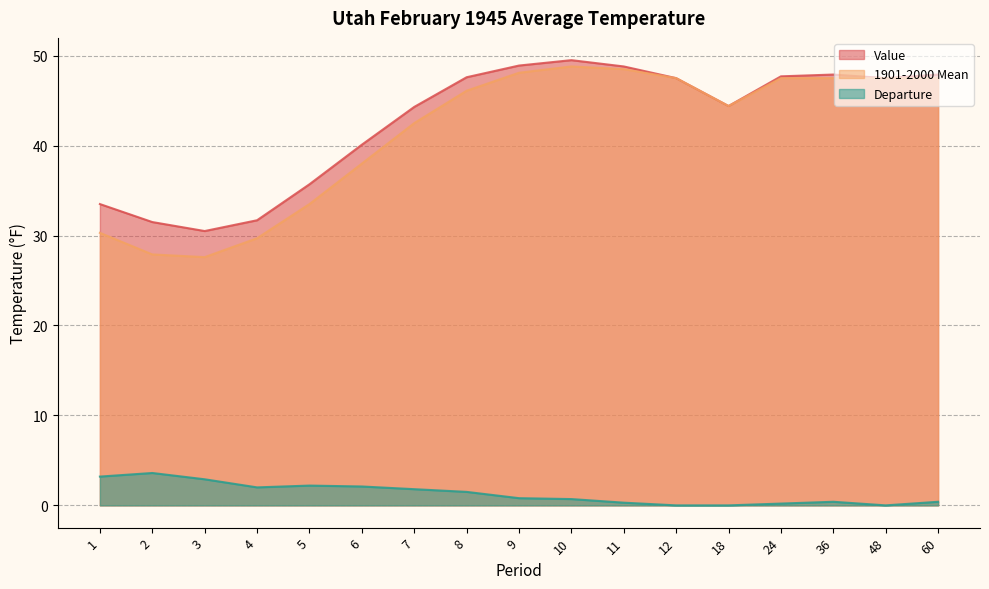

Does the chart have visible grid lines?

Yes